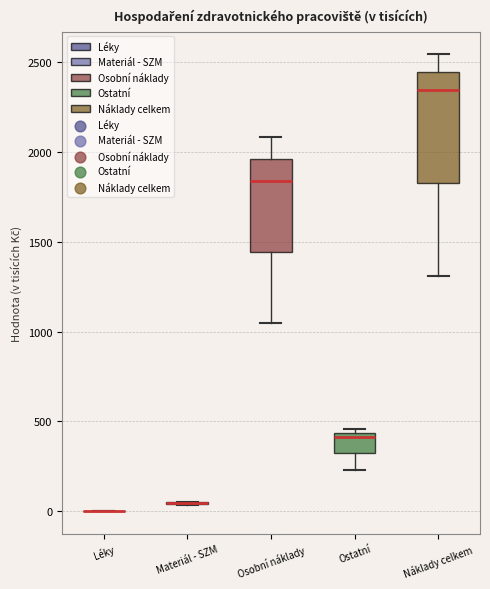

Reading left to right, read every box against the y-axis: the position of its median line, the range the box covers, and the ends of its whiskers. The values are not printed on the chart, so give them approximately, as read against the axis.

Léky: box collapsed to a line at 0, whiskers 0 to 0
Materiál - SZM: box collapsed to a line at 50, whiskers 50 to 50
Osobní náklady: median 1850, box 1450 to 1950, whiskers 1050 to 2100
Ostatní: median 400, box 300 to 450, whiskers 250 to 450 (just above the box's upper edge)
Náklady celkem: median 2350, box 1850 to 2450, whiskers 1300 to 2550